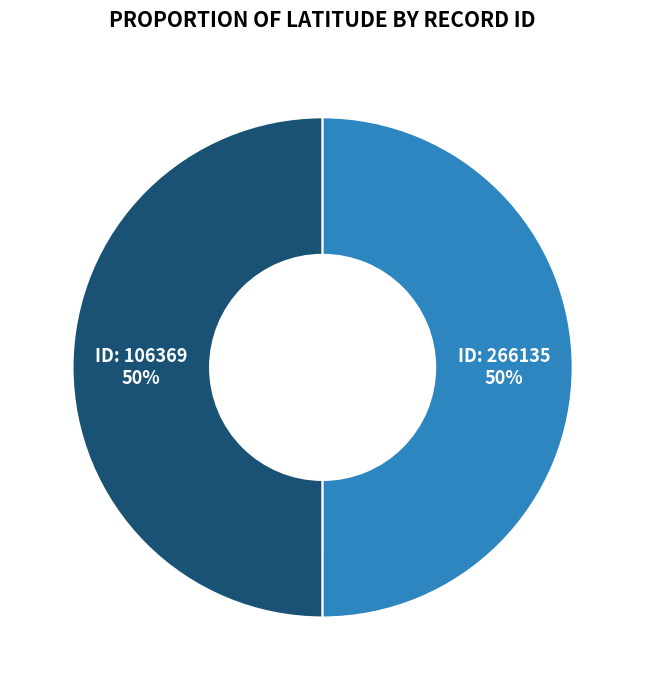

Count the number of slices in the pie.

2